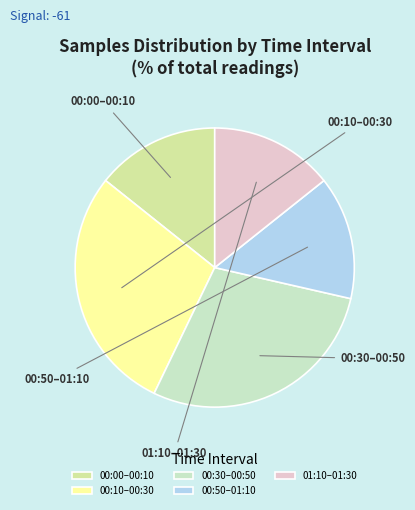

How many slices are in this pie chart?

5